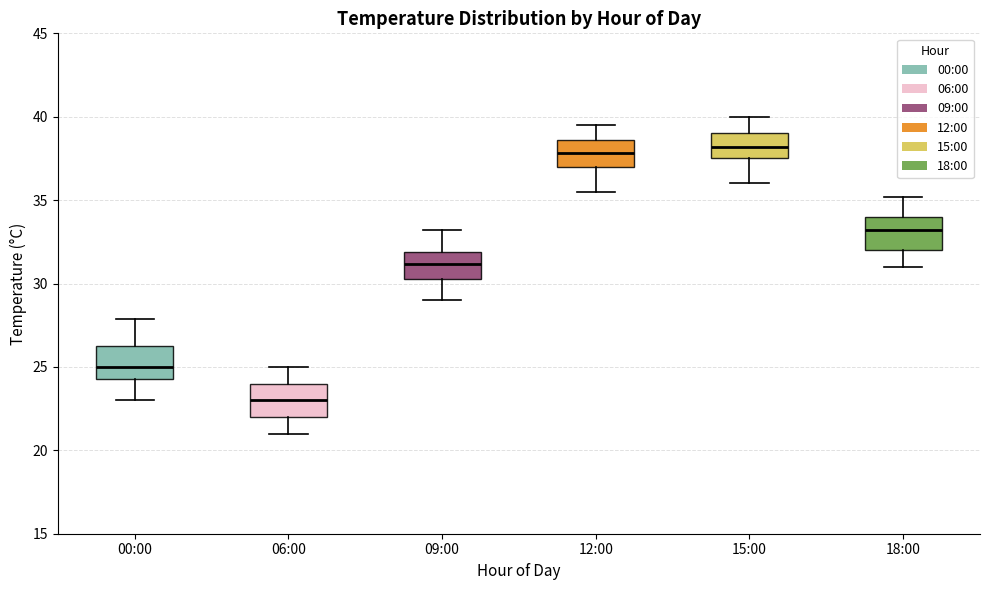

Reading left to right, transcribe this box plot: for each box, give where its median line is, the range the box spans, and where its two whiskers end, as read against the y-axis. The values are not printed on the chart, so give them approximately, as read against the axis.

00:00: median 25.0, box 24.5 to 26.5, whiskers 23.0 to 28.0
06:00: median 23.0, box 22.0 to 24.0, whiskers 21.0 to 25.0
09:00: median 31.0, box 30.5 to 32.0, whiskers 29.0 to 33.0
12:00: median 38.0, box 37.0 to 38.5, whiskers 35.5 to 39.5
15:00: median 38.0, box 37.5 to 39.0, whiskers 36.0 to 40.0
18:00: median 33.0, box 32.0 to 34.0, whiskers 31.0 to 35.0